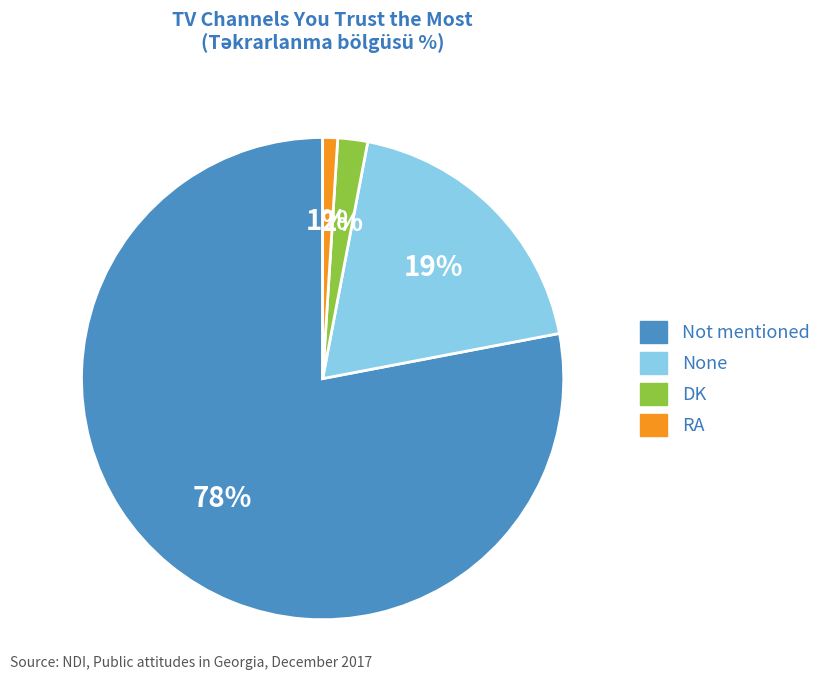

Count the number of slices in the pie.

4